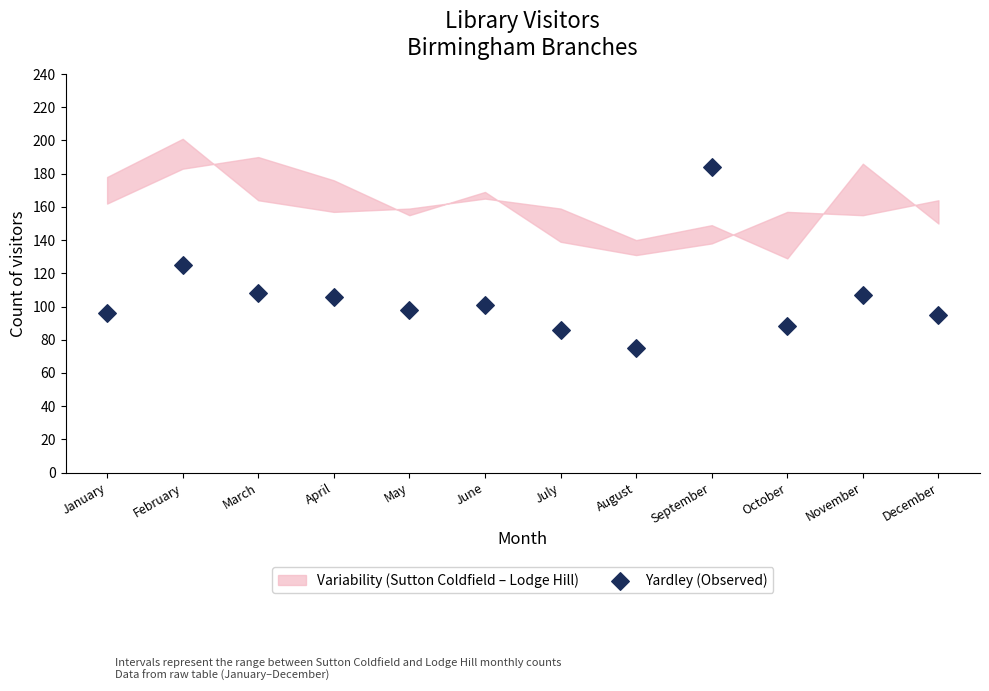

What is the range of Y values (max minus min)?

109